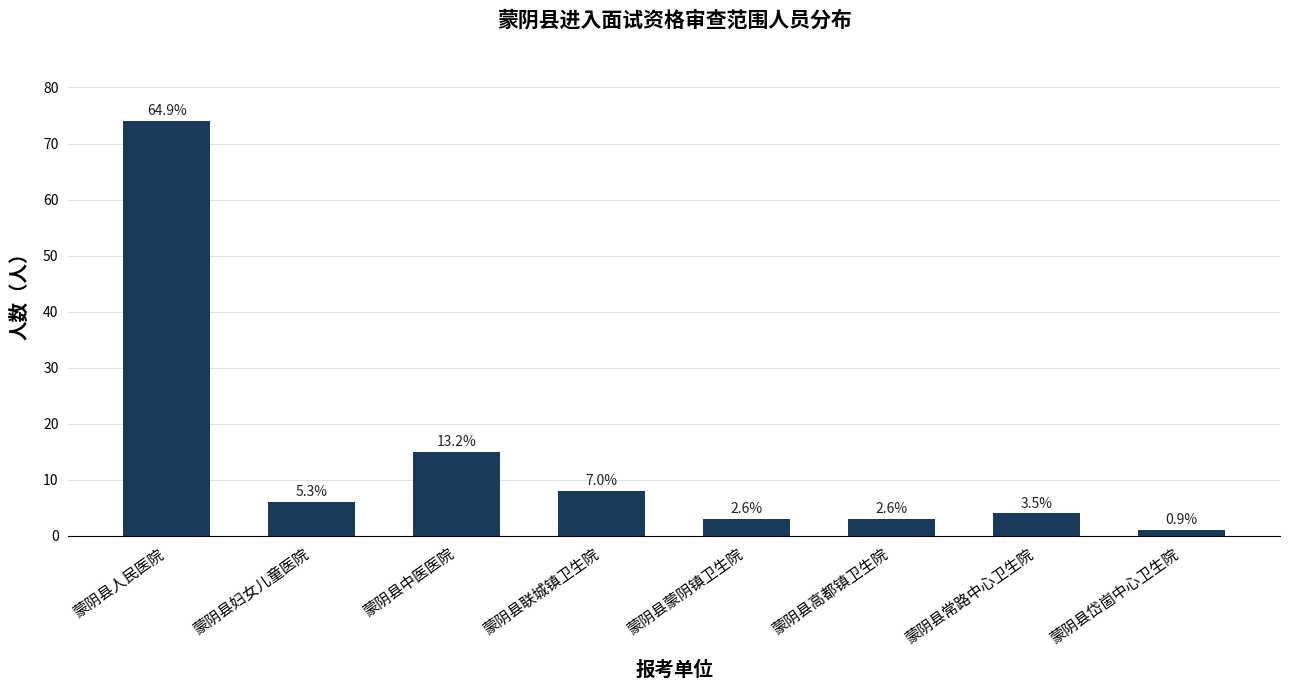

How many bars are there in total?

8